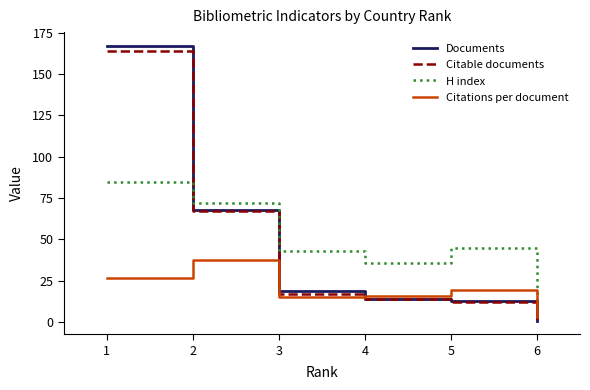

What is the total value across all series at 1?

442.9